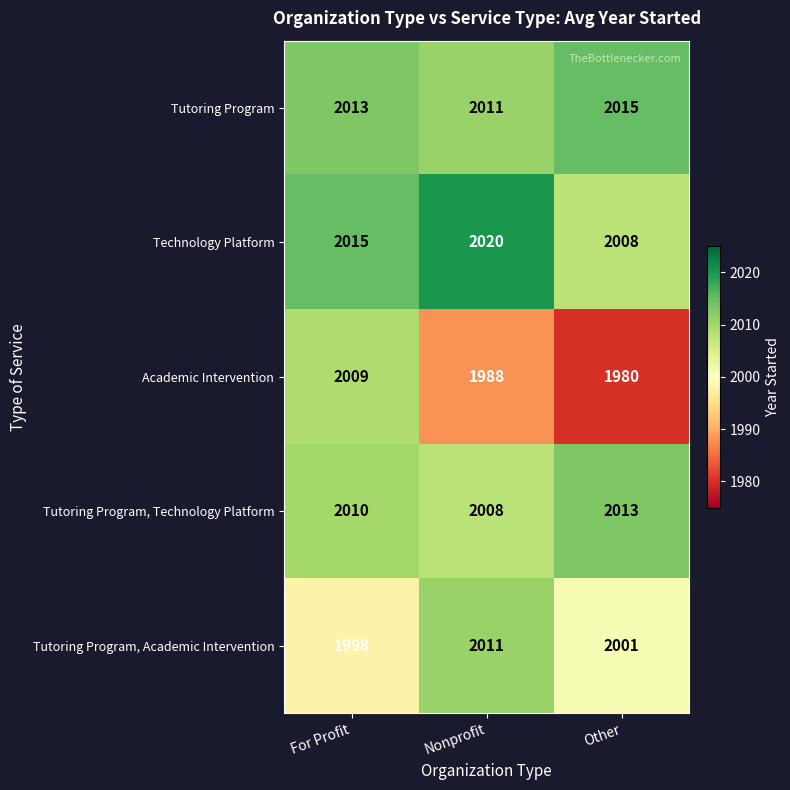

Which series changed the most between For Profit and Other?

Academic Intervention